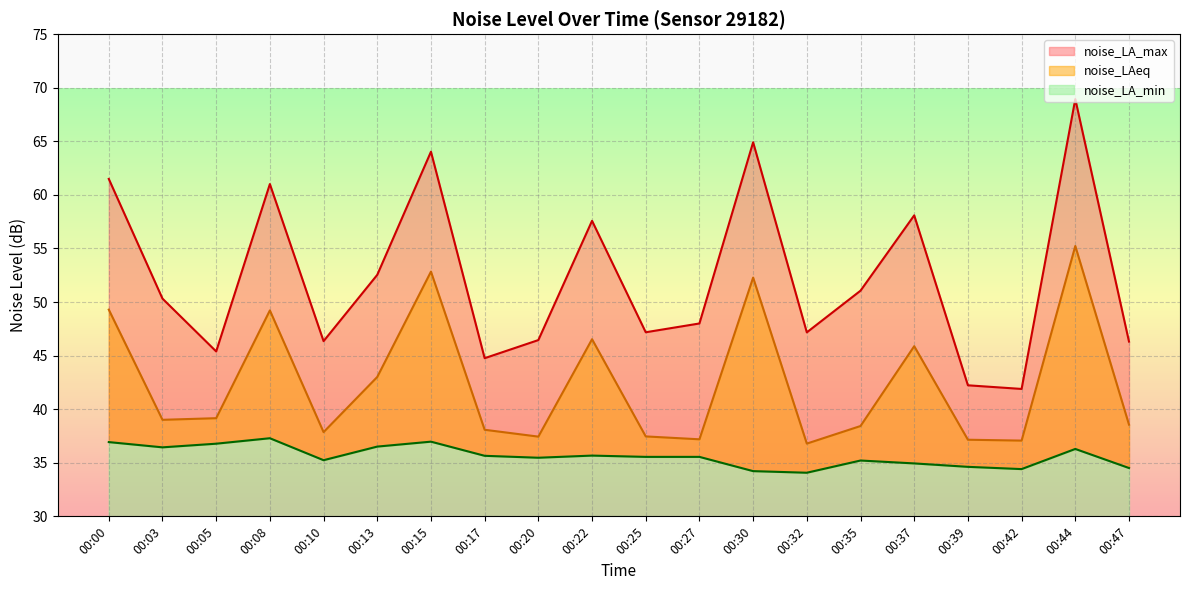

True or false: noise_LAeq has more than 1 interior local peaks.

True